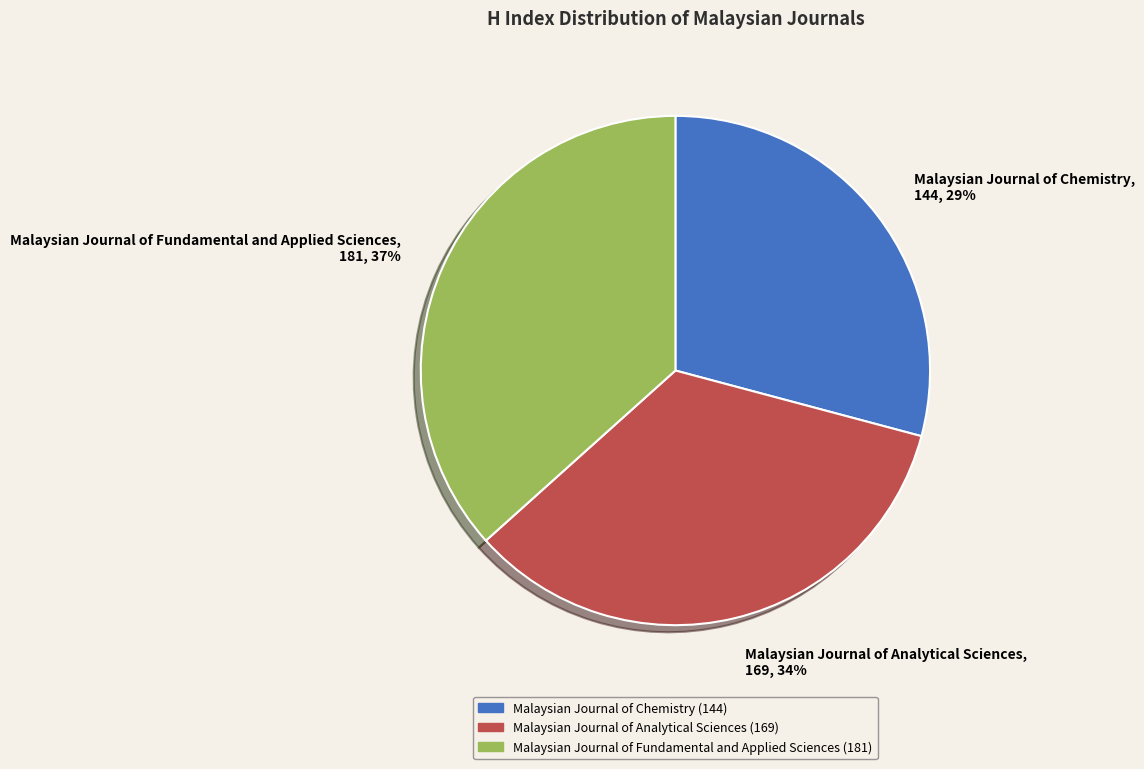

To the nearest percent, what portion does Malaysian Journal of Chemistry represent?

29%